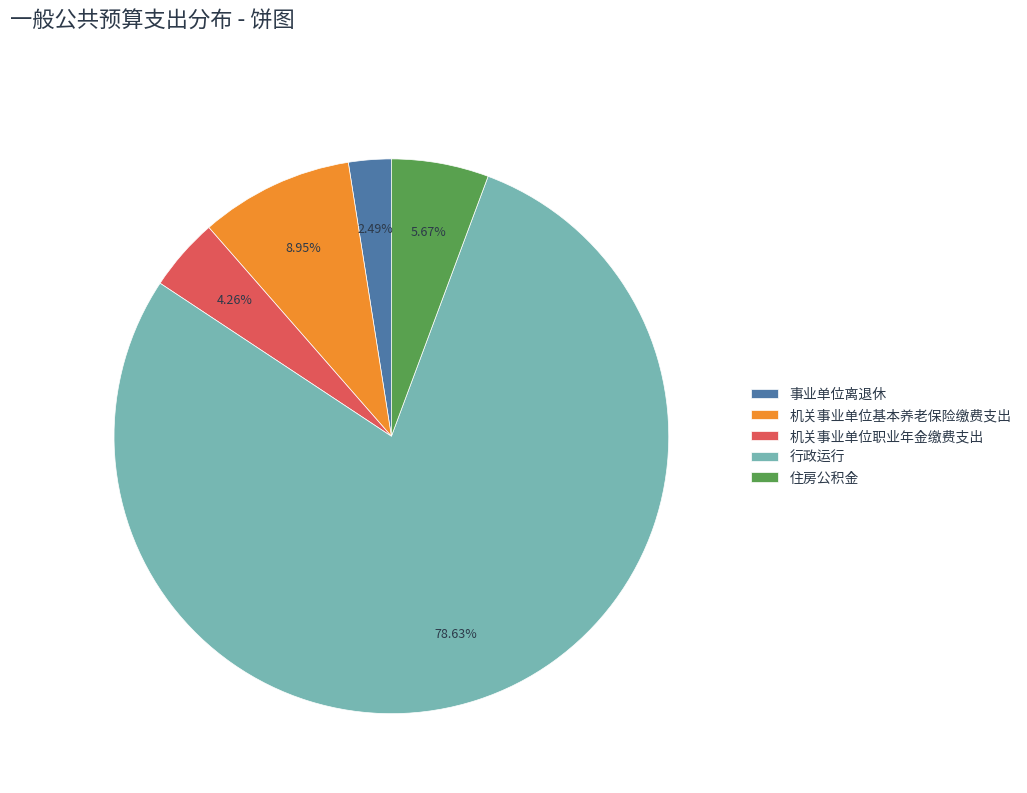

What percentage is the 机关事业单位职业年金缴费支出 slice, to the nearest percent?

4%